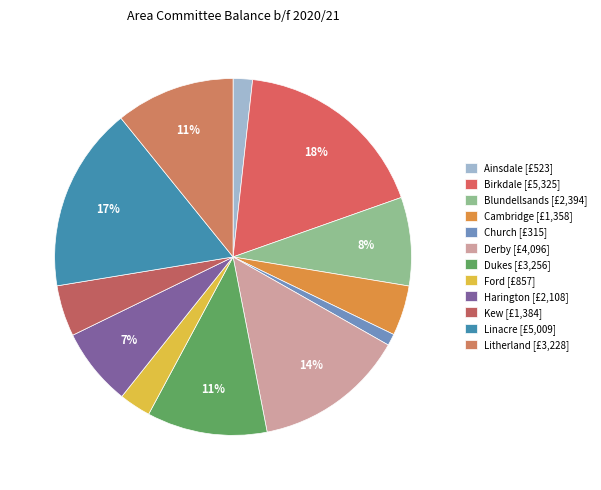

Count the number of slices in the pie.

12